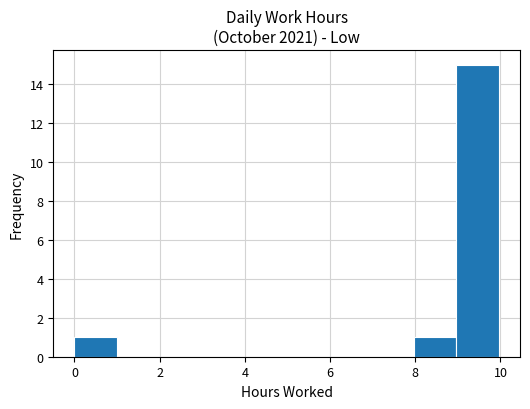

Reading left to right, transcribe this chart: for each bar, give the range it covers on the x-axis and its height. Neither the bar edges nor the heights are printed on the chart, so give them approximately, as read against the axes.

0 to 1: 1
1 to 2: 0
2 to 3: 0
3 to 4: 0
4 to 5: 0
5 to 6: 0
6 to 7: 0
7 to 8: 0
8 to 9: 1
9 to 10: 15